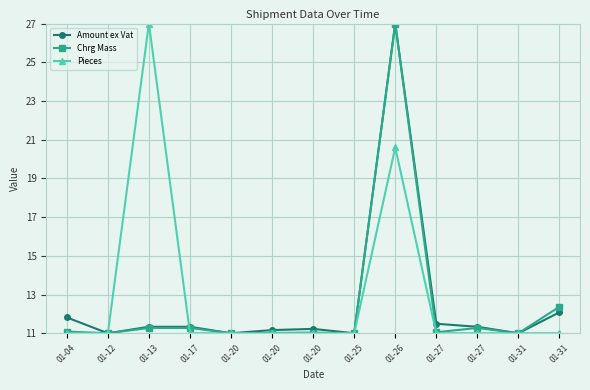

At which label is Amount ex Vat closest to 19?

01-31